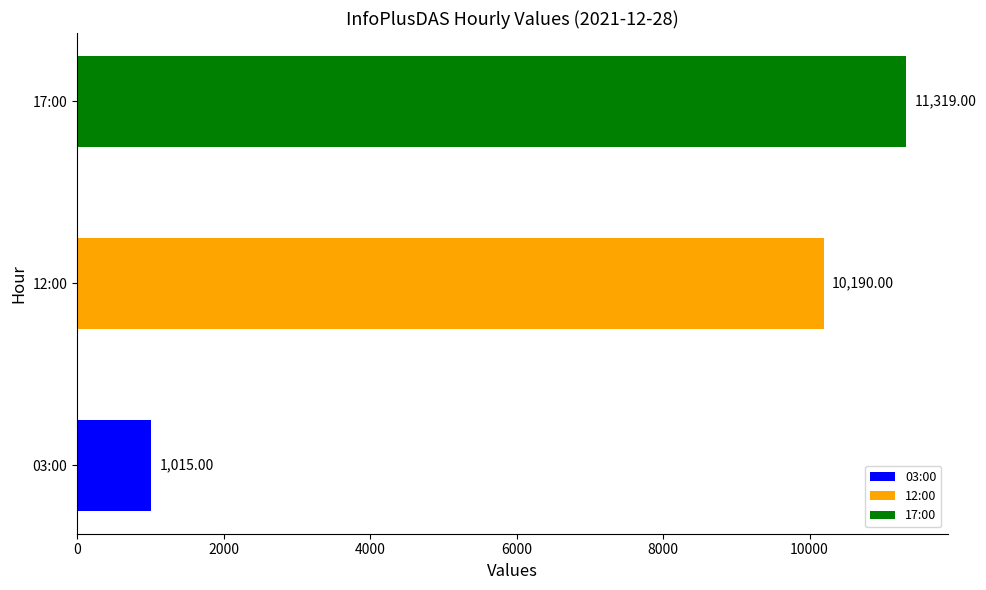

Between 17:00 and 03:00, which is larger?

17:00